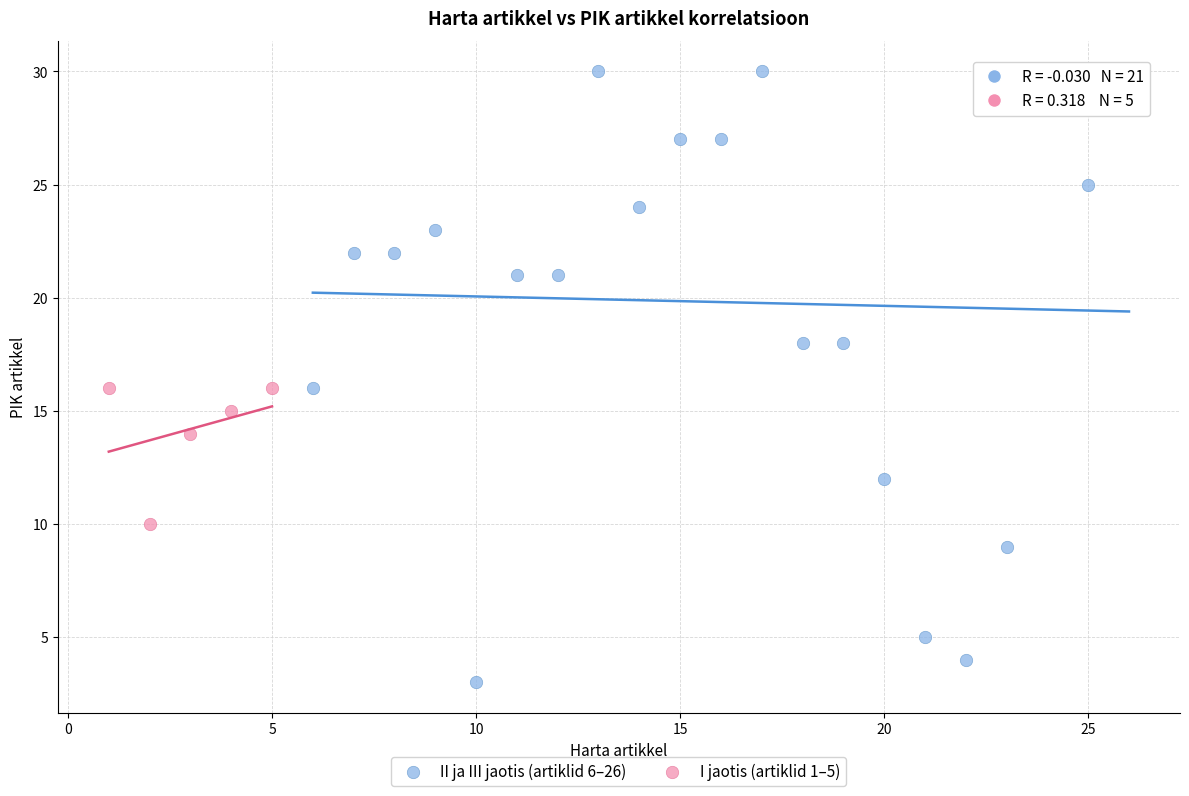

Which series reaches the minimum Y coordinate?

II ja III jaotis (artiklid 6–26)